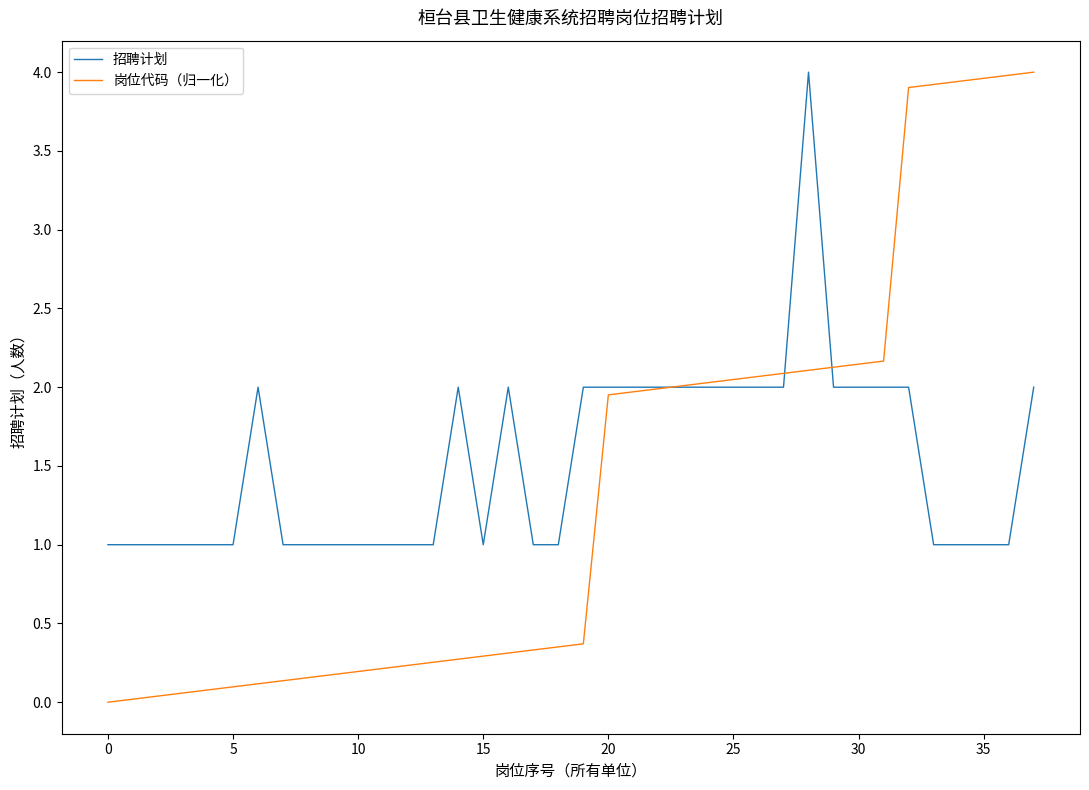

List the series in order of their overall mean, lowest first.

岗位代码（归一化）, 招聘计划